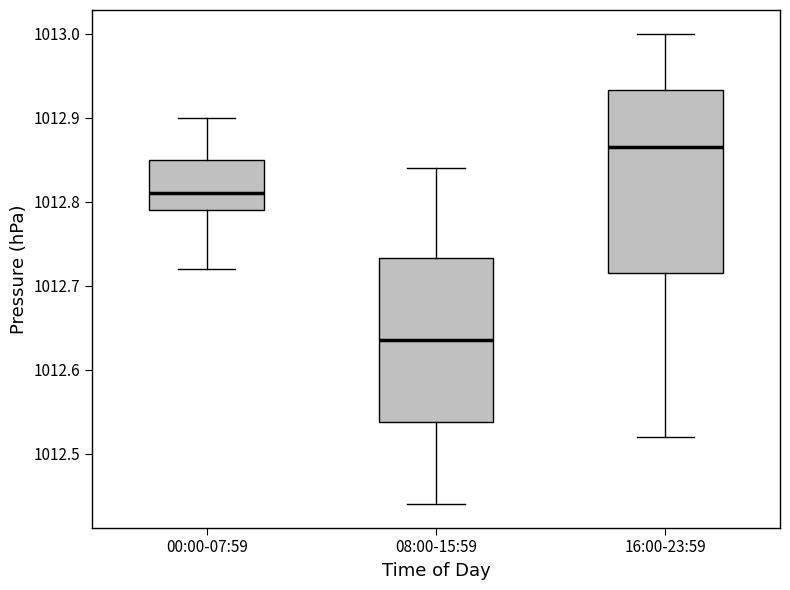

Which box has the highest median line?

16:00-23:59